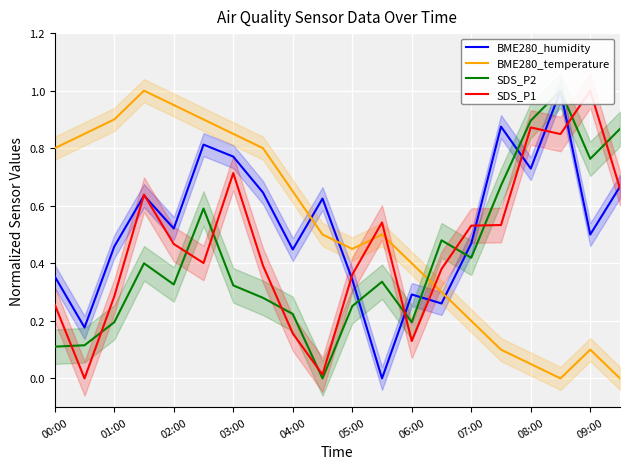

Does the chart display data point markers on the line(s)?

No